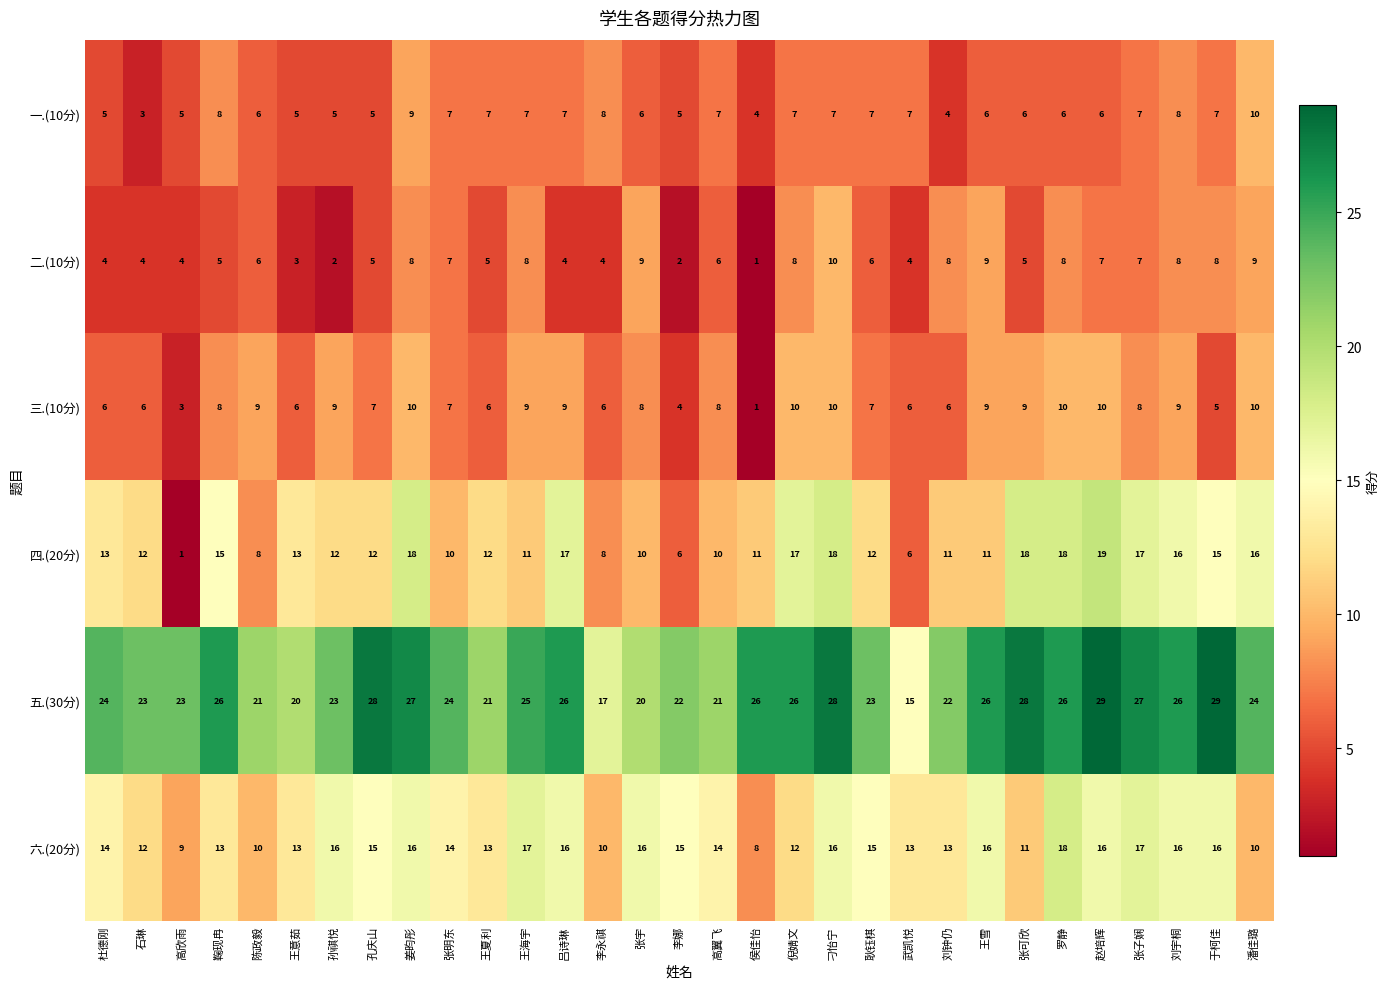

What is the sum of the 四.(20分) values at 姜昀彤 and 王雪?

29